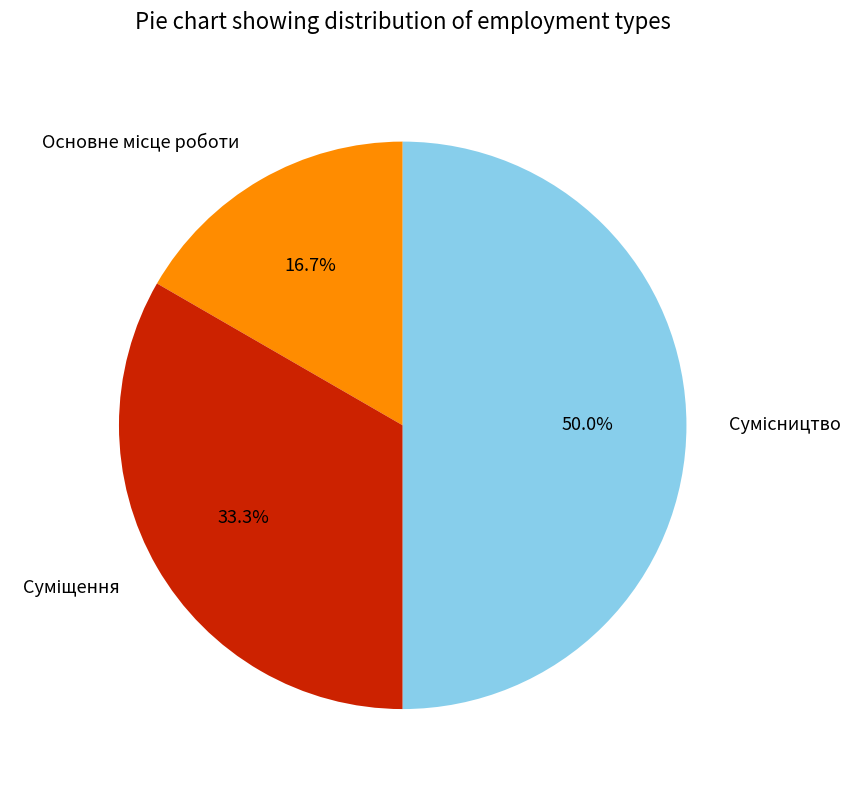

To the nearest percent, what is the difference between the Суміщення and Основне місце роботи slice percentages?

17%